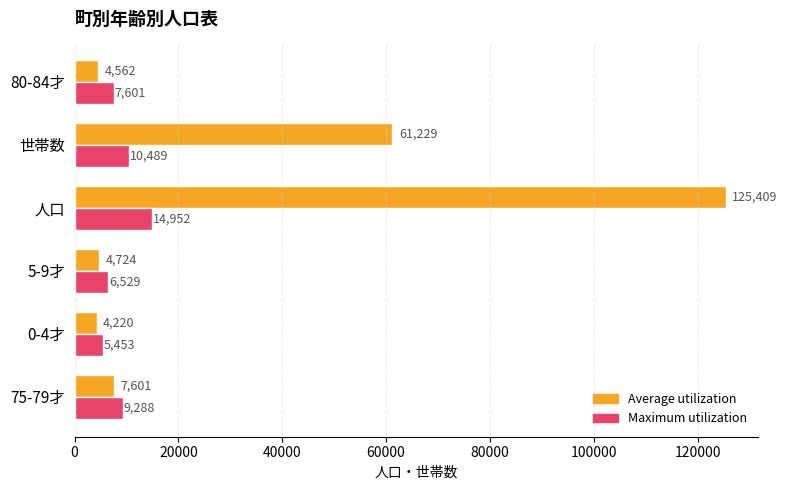

What is the difference between the second highest and second lowest values in the Average utilization series?

56667